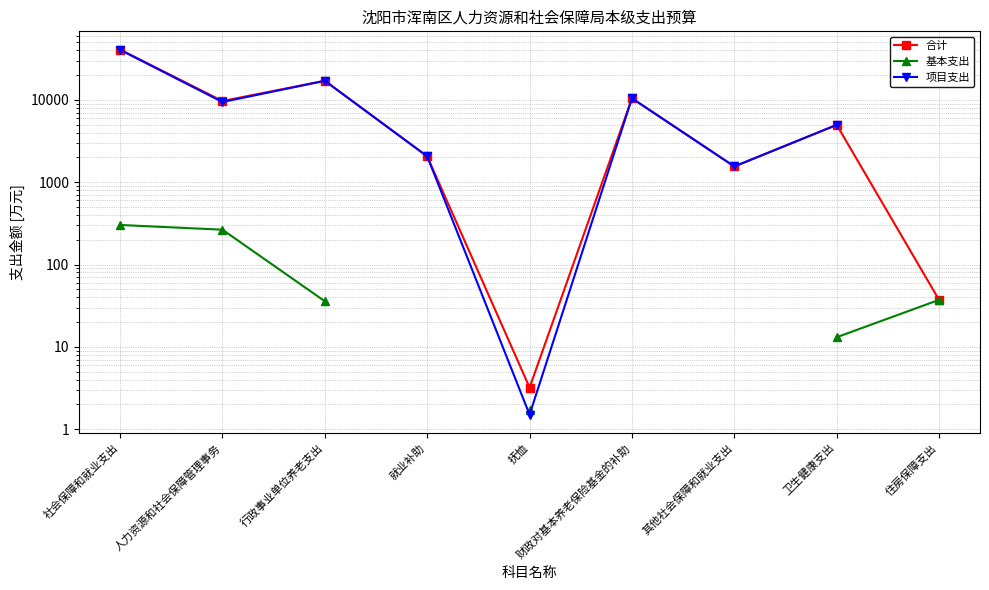

At how many categories does at least one series exceed 40040?

1